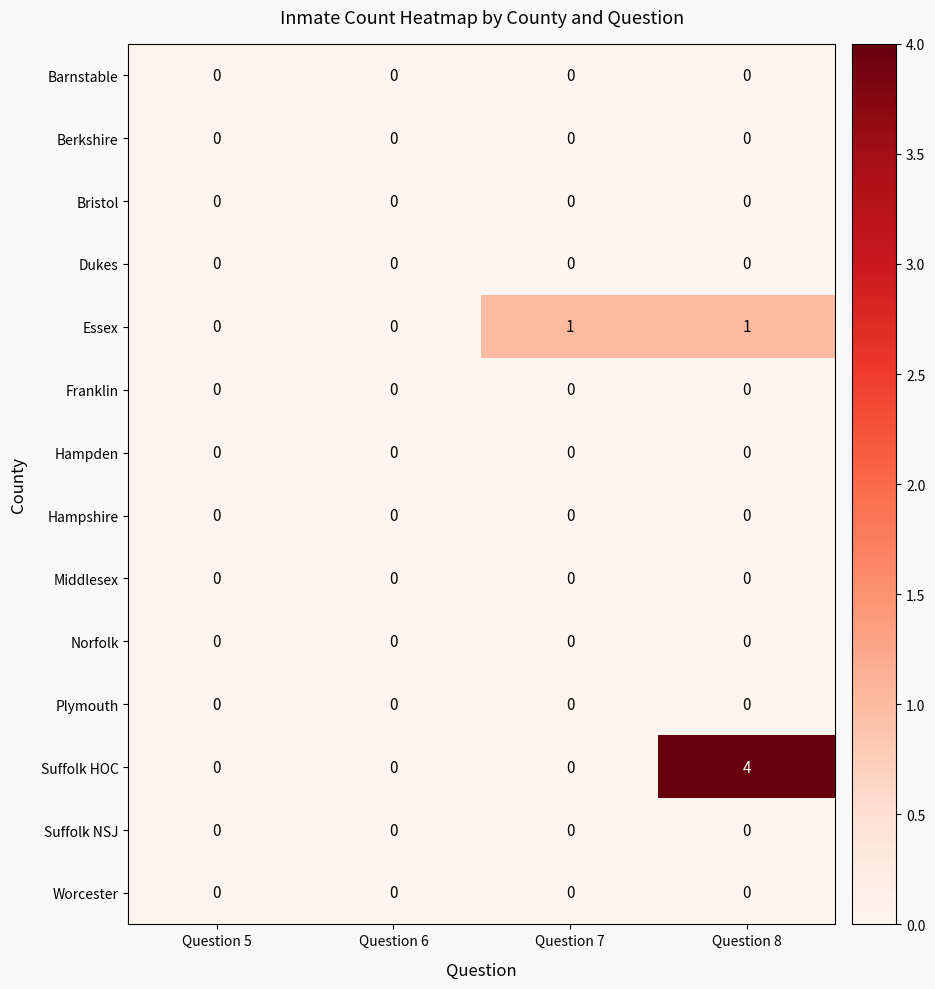

Is it true that Hampshire equals 0 at Question 8?

True